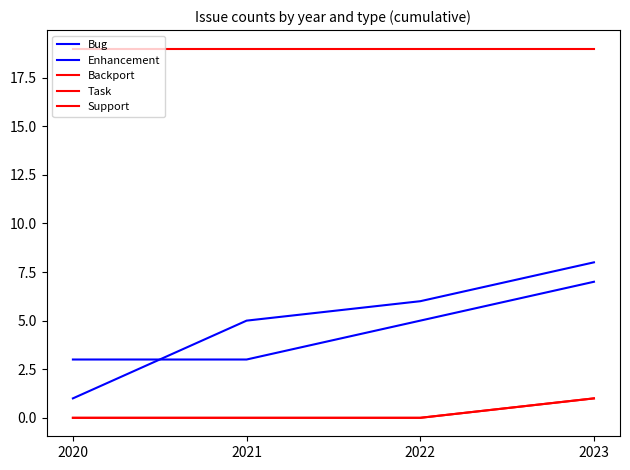

Between 2020 and 2022, which series saw the biggest shift?

Bug